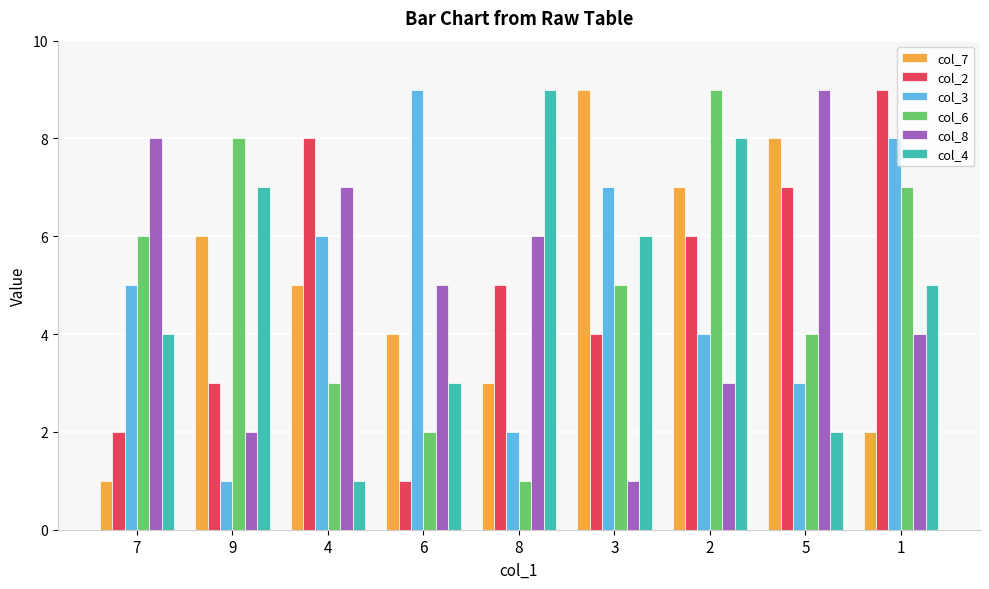

Reading left to right, extract all data points from this chart.

col_7: 1	6	5	4	3	9	7	8	2
col_2: 2	3	8	1	5	4	6	7	9
col_3: 5	1	6	9	2	7	4	3	8
col_6: 6	8	3	2	1	5	9	4	7
col_8: 8	2	7	5	6	1	3	9	4
col_4: 4	7	1	3	9	6	8	2	5